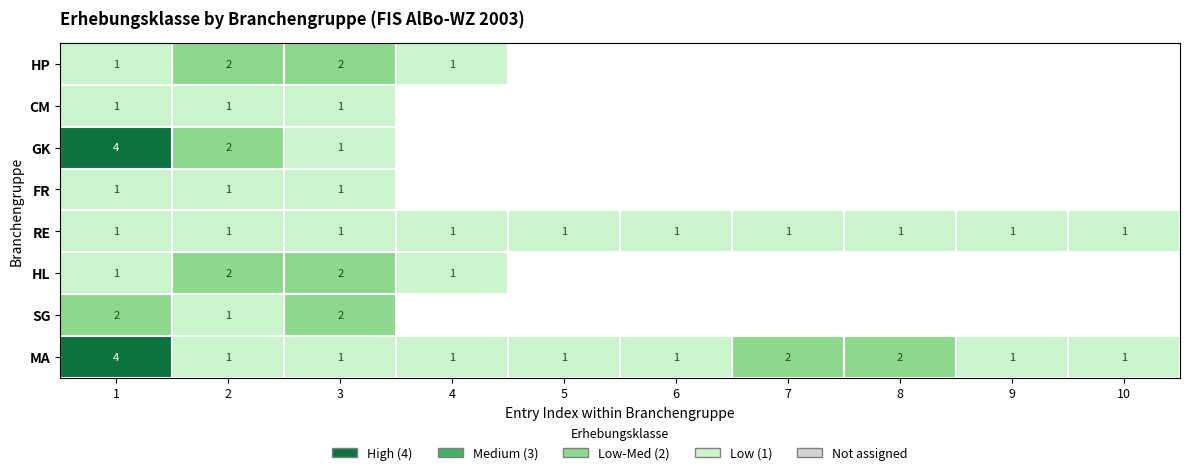

How many categories are shown in the chart?

10